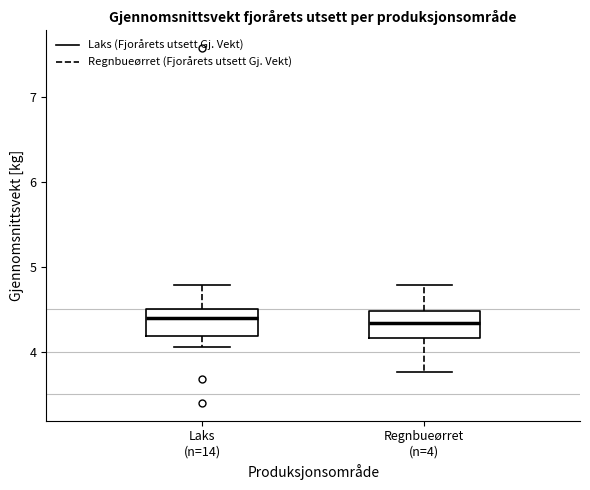

Reading left to right, read every box against the y-axis: the position of its median line, the range the box covers, and the ends of its whiskers. The values are not printed on the chart, so give them approximately, as read against the axis.

Laks (n=14): median 4.4, box 4.2 to 4.5, whiskers 4.1 to 4.8
Regnbueørret (n=4): median 4.3, box 4.2 to 4.5, whiskers 3.8 to 4.8